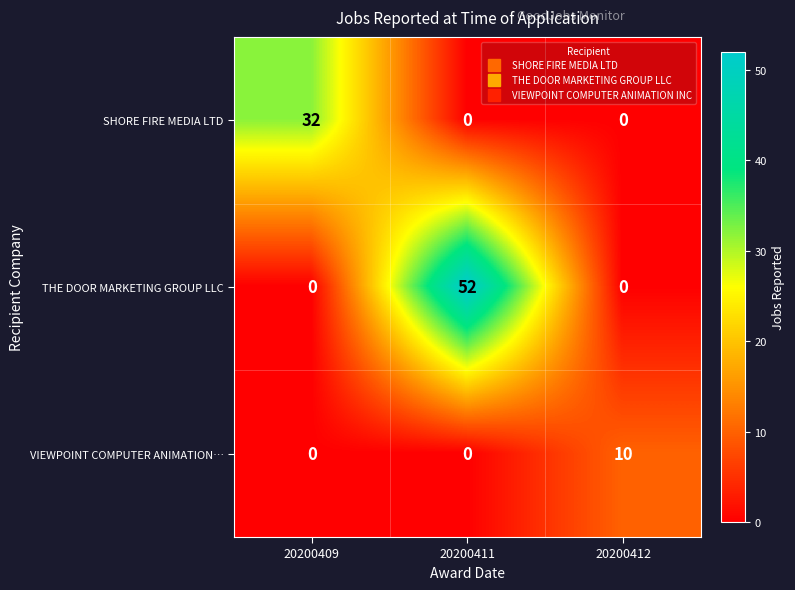

Which series has the widest spread of values?

THE DOOR MARKETING GROUP LLC